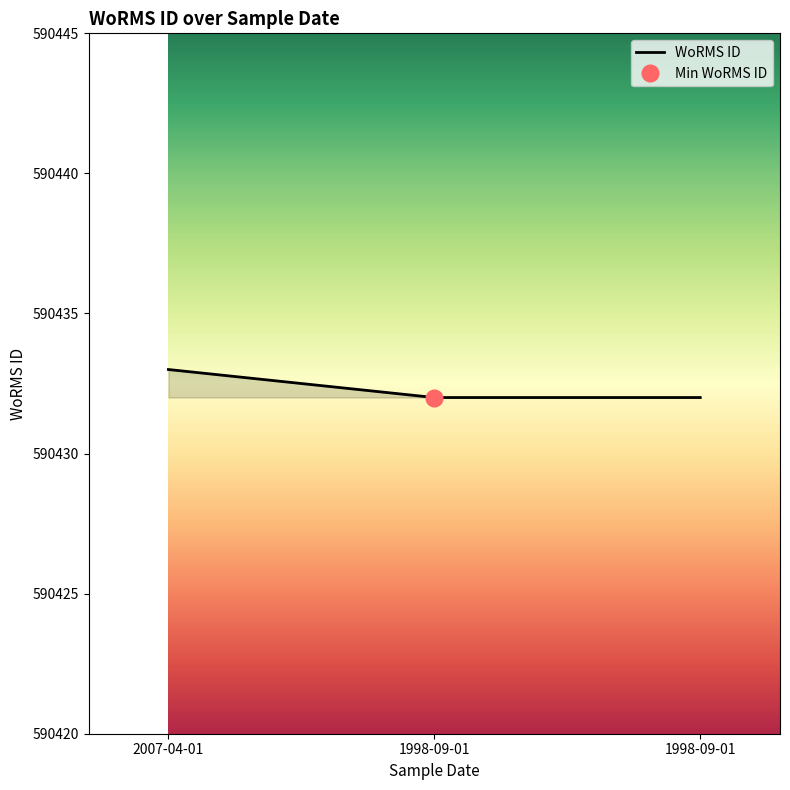

The chart shows a value of 330303 at 1998-09-01. True or false?

False